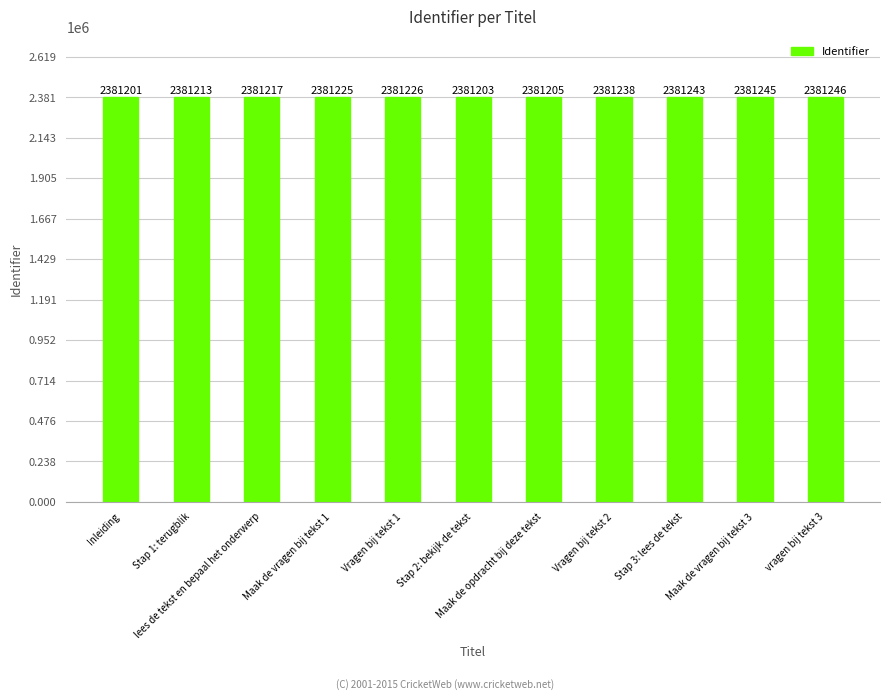

At which label is the value closest to 2381223?

Maak de vragen bij tekst 1